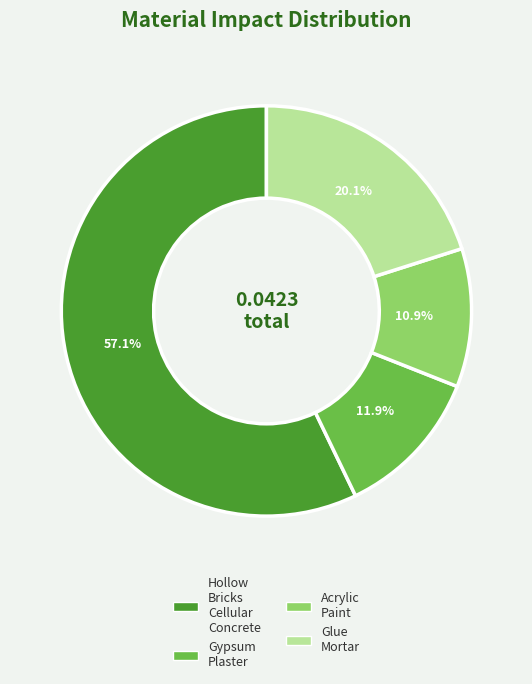

How many slices are in this pie chart?

4